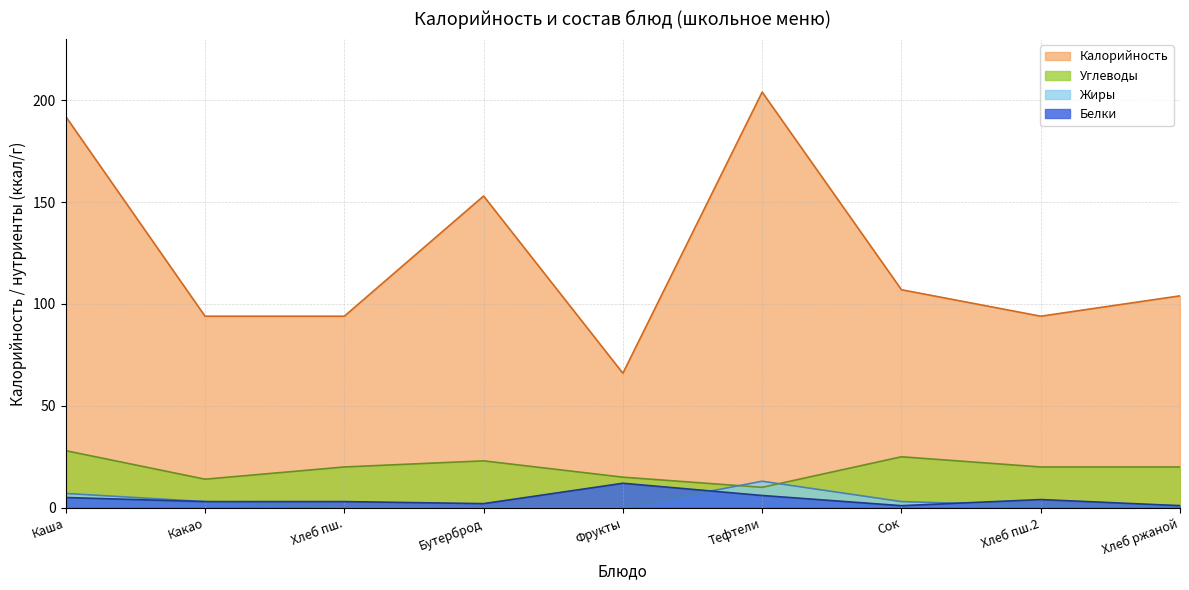

What is the value of the Каша "Дружба" point at the 4th from the left?

153